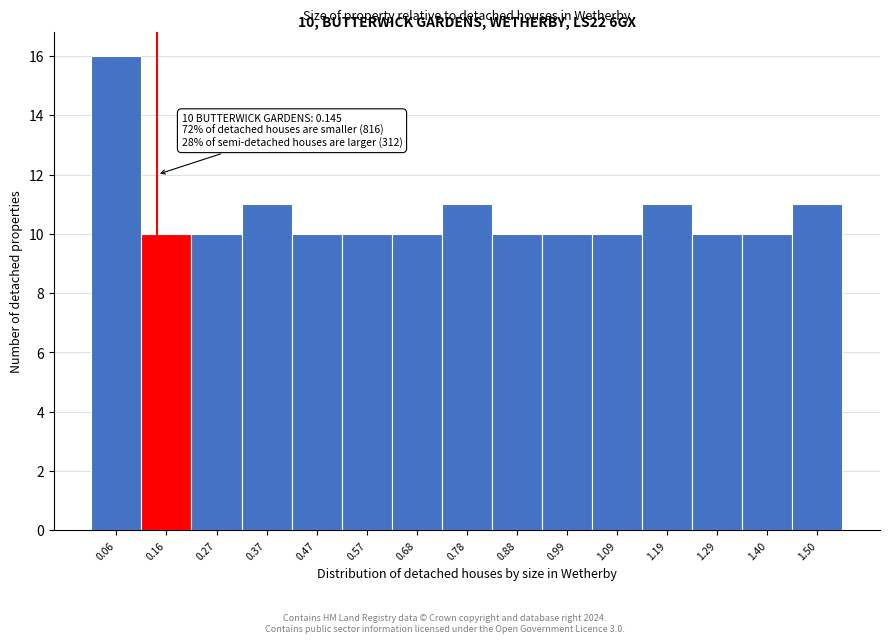

Over which range of the x-axis is the bar tallest?

0.02 to 0.12